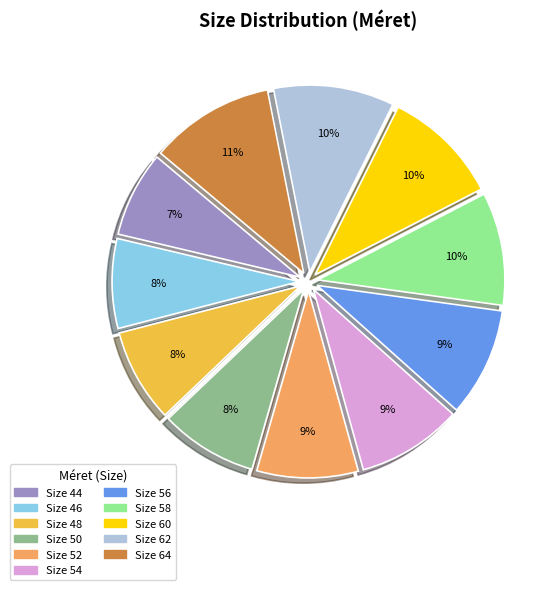

Is there any slice that represents more than half of the pie?

No